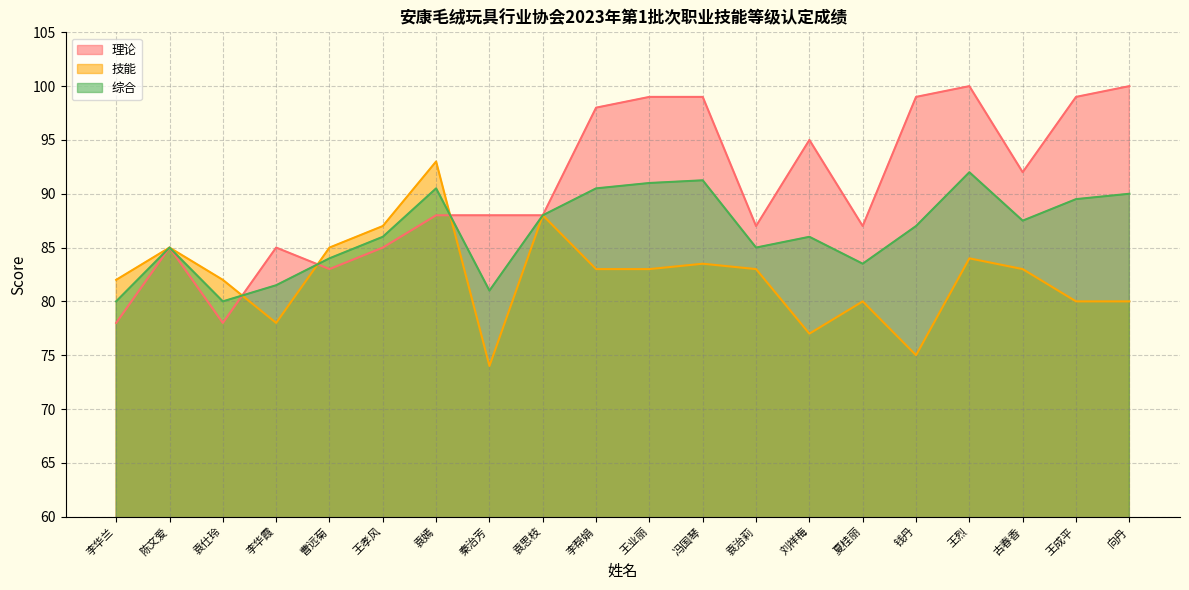

The 理论 series shows 67.4 at 向丹. True or false?

False